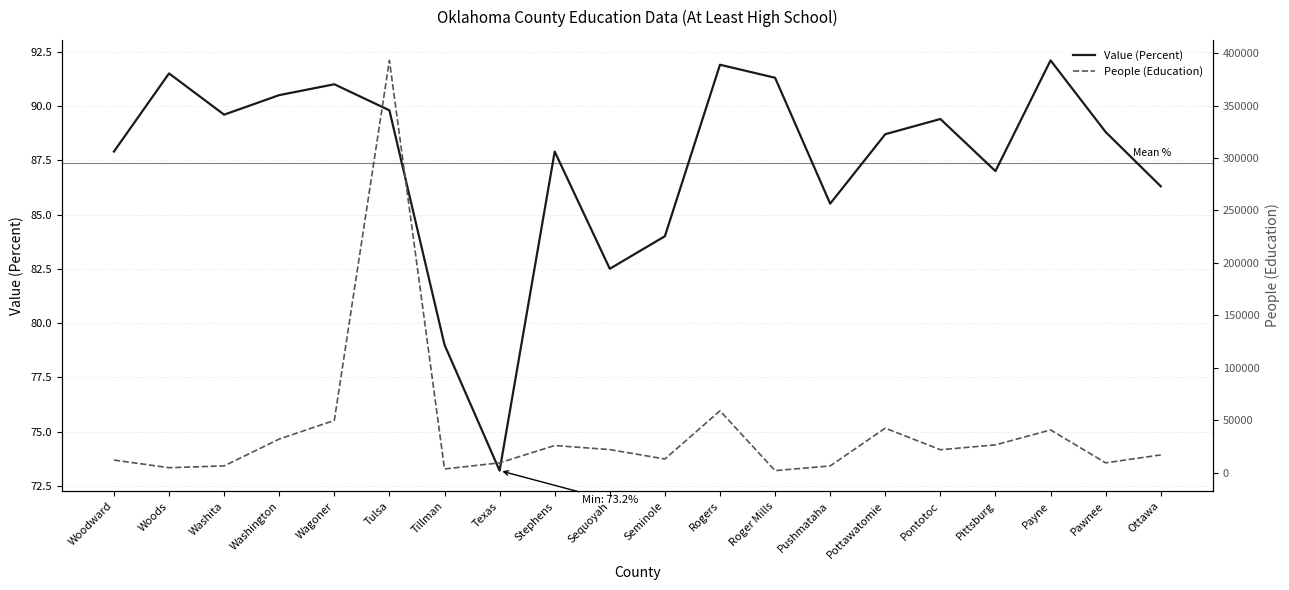

At which label does People (Education) first exceed 22090?

Washington